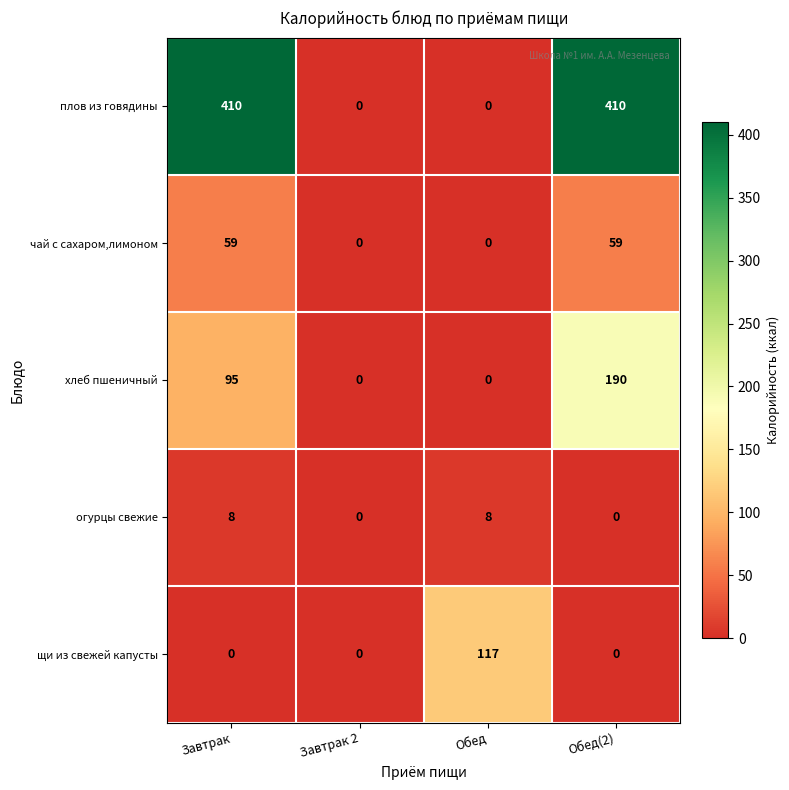

Which series has the largest total across all categories?

плов из говядины